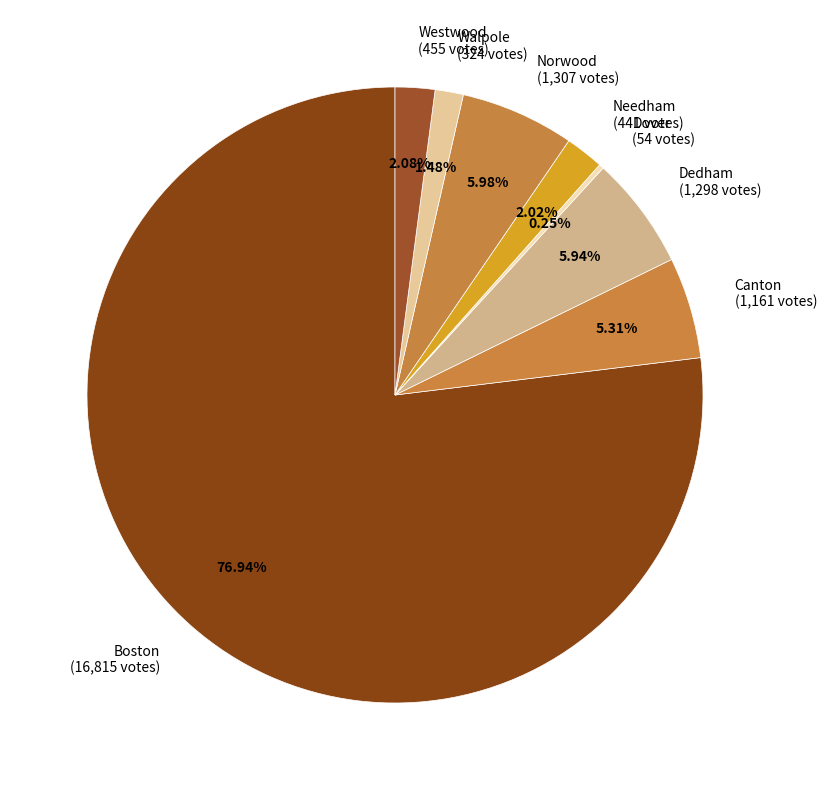

Does Boston (16,815 votes) account for over 50% of the chart?

Yes